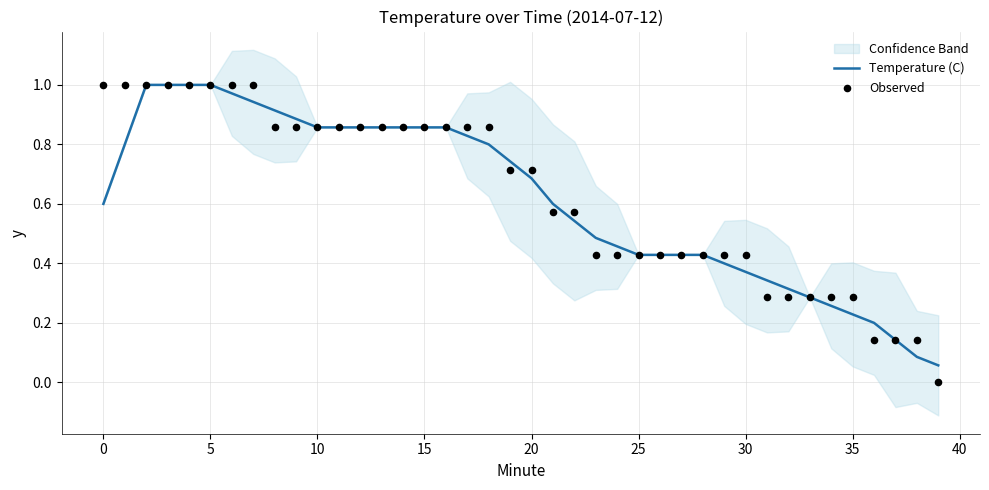

Which series has the largest total across all categories?

Observed